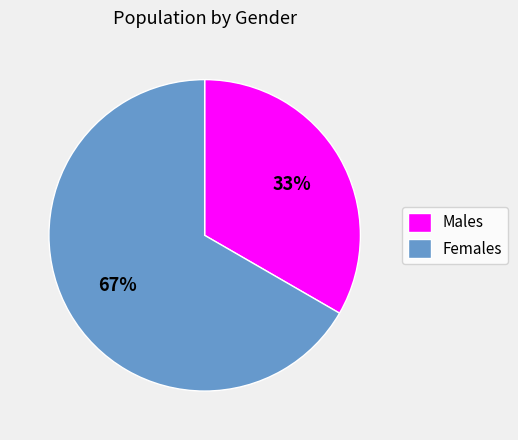

To the nearest percent, what is the combined percentage of Males and Females?

100%